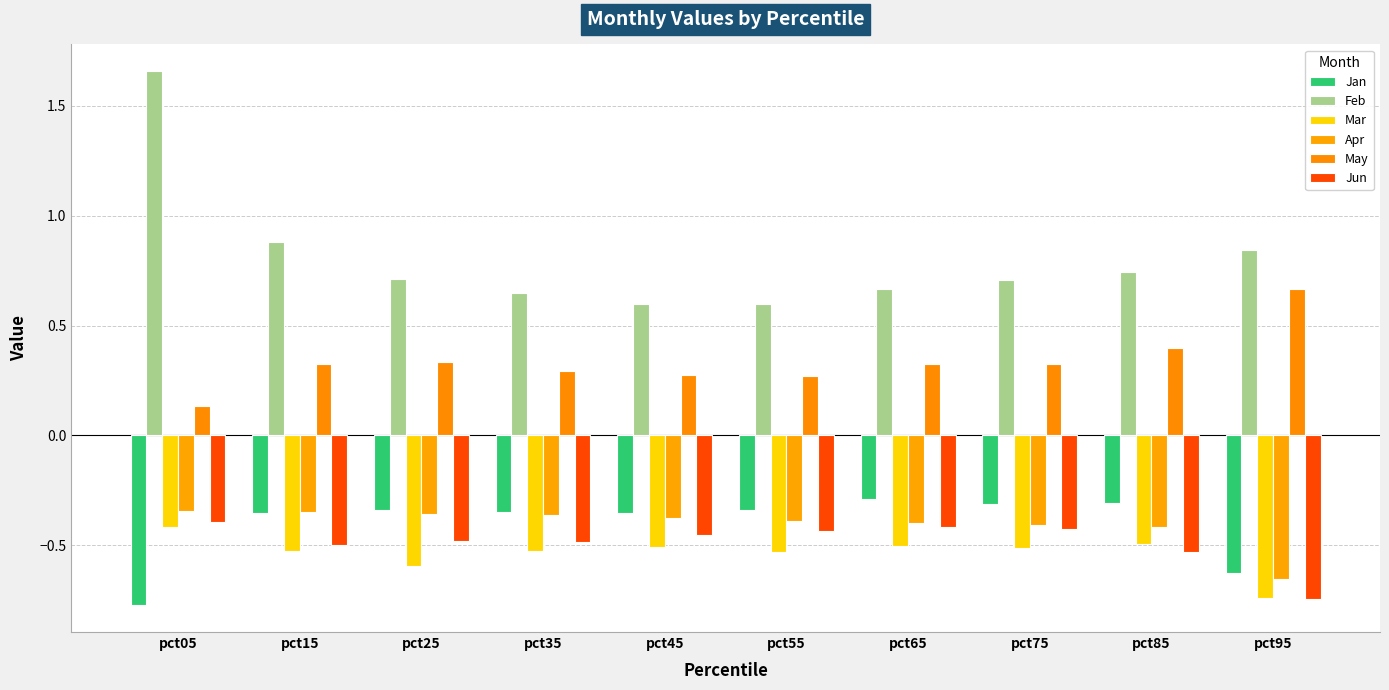

What is the spread (max minus min) of values at pct65?

1.2